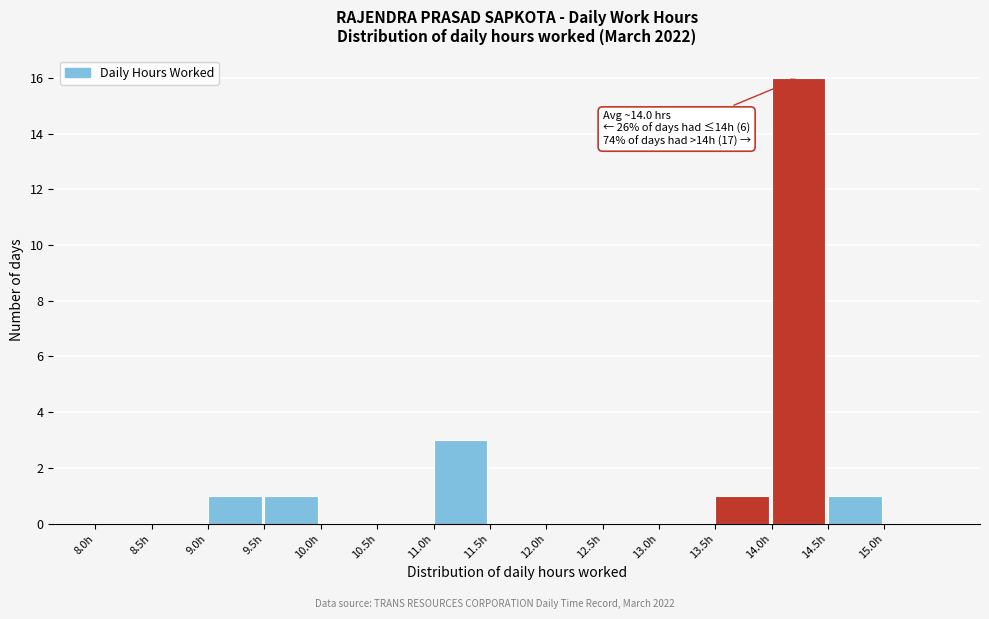

Over which range of the x-axis is the bar tallest?

14.0 to 14.5